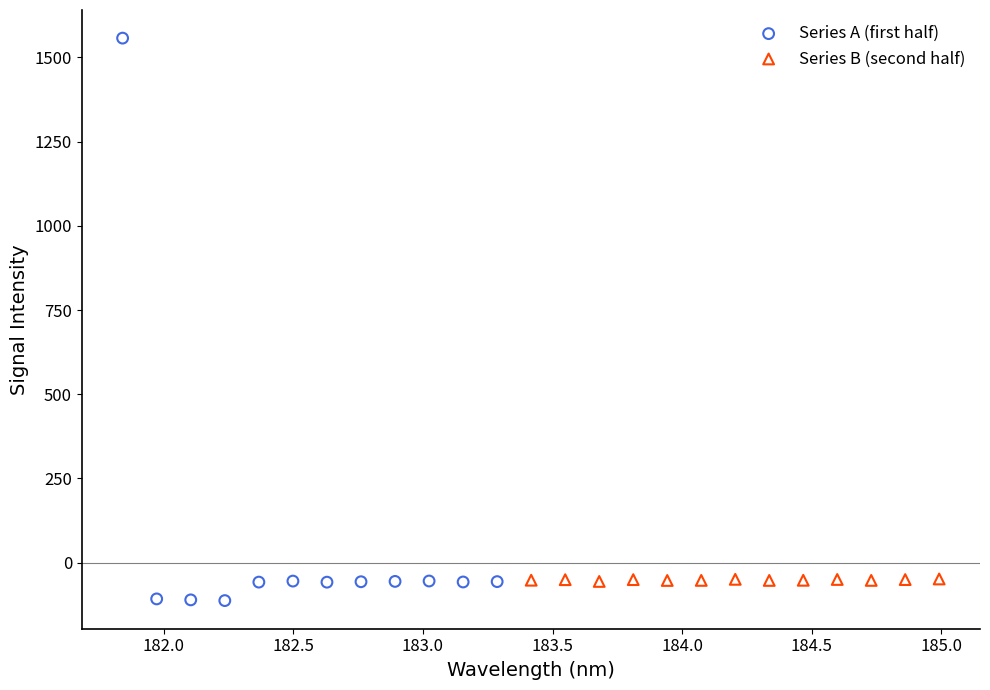

Which series has the largest Y range (max minus min)?

Series A (first half)